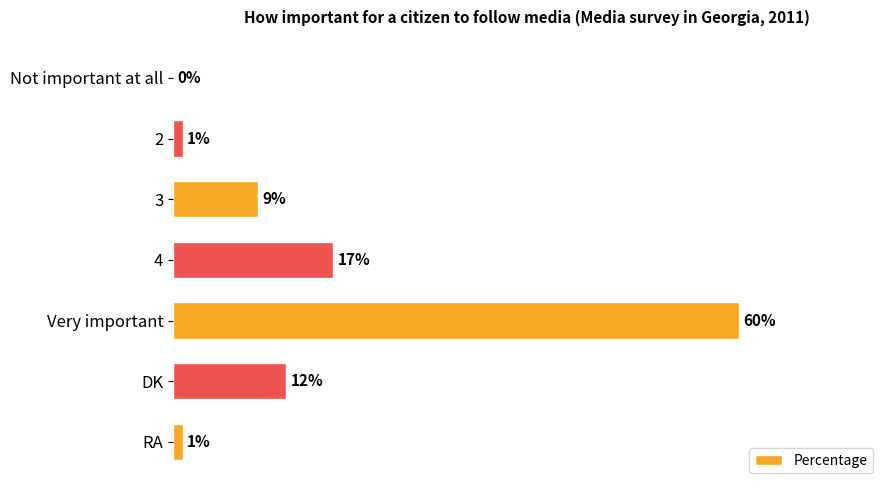

Which label corresponds to the largest value in the chart?

Very important